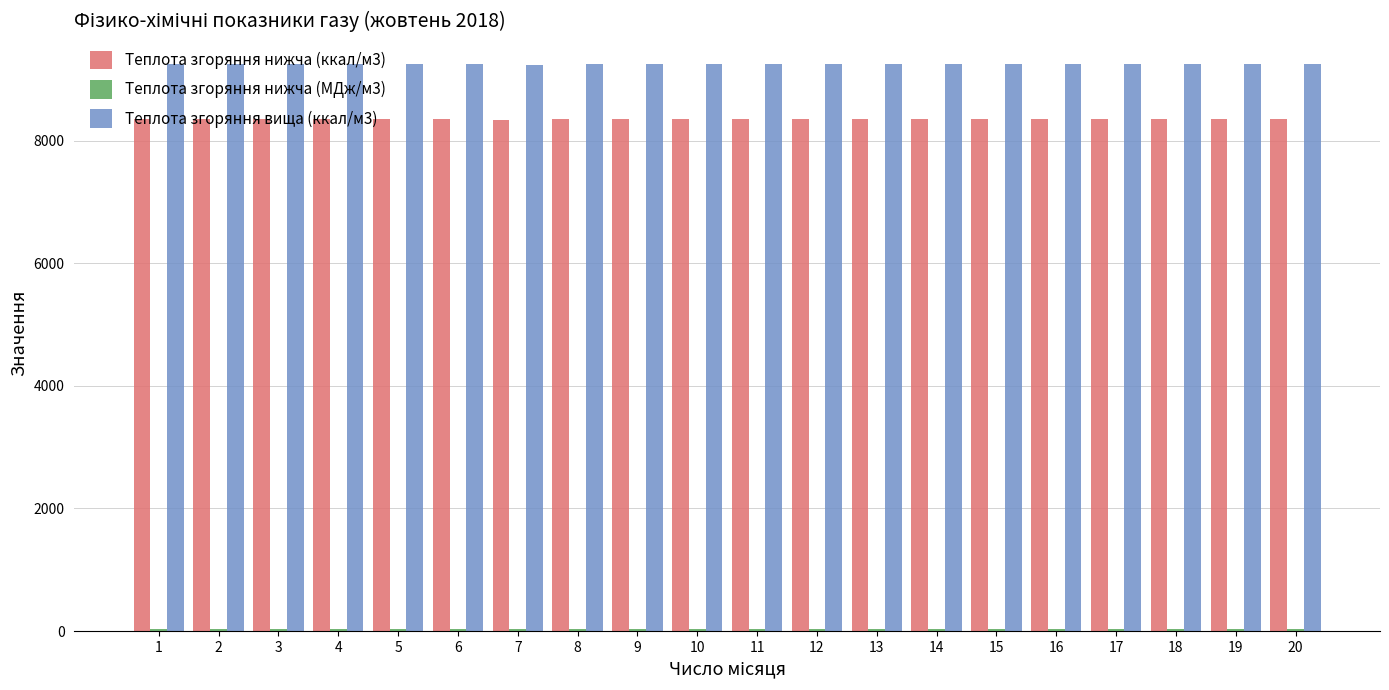

The value of Теплота згоряння нижча (ккал/м3) at 15 is 5145.7. True or false?

False